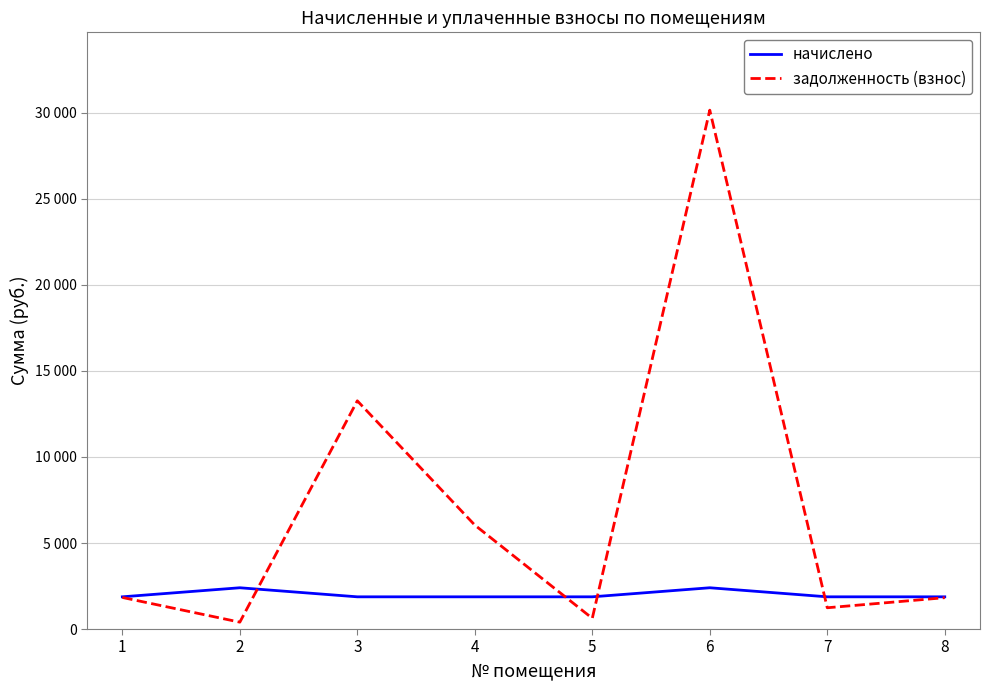

What is the value of the задолженность (взнос) point at the 8th from the left?

1821.8